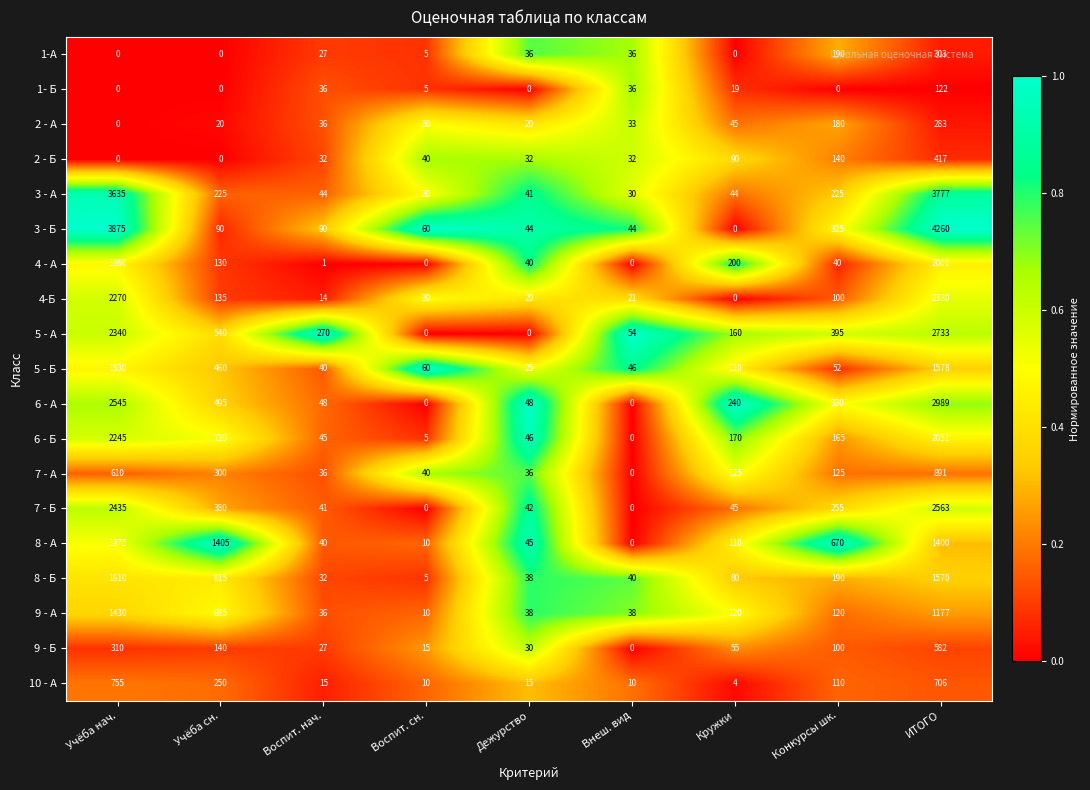

Which series has the widest spread of values?

3 - Б